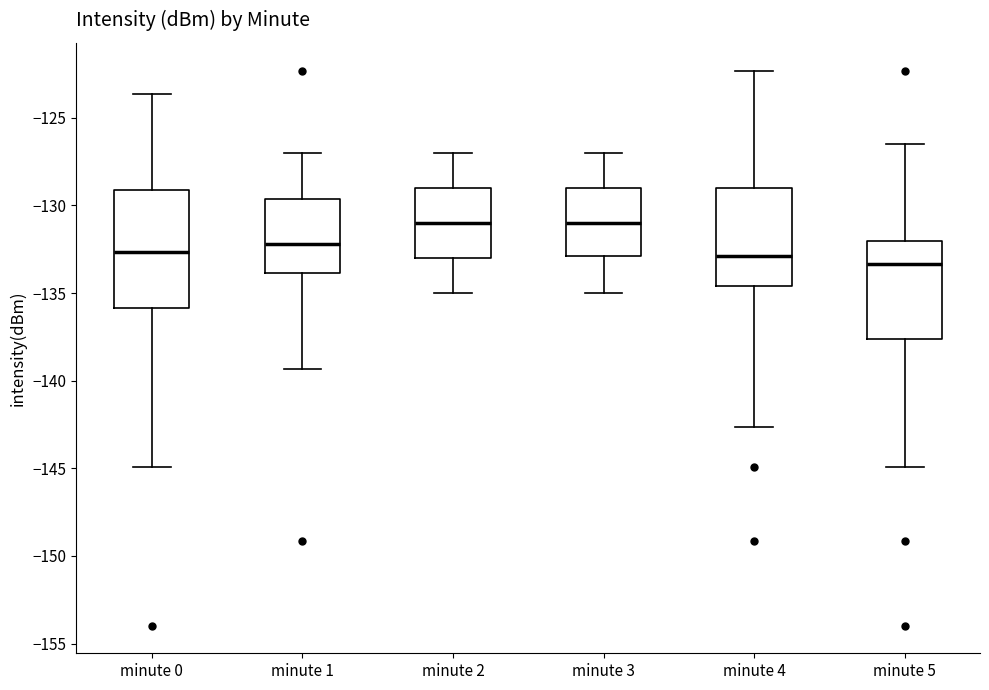

Reading left to right, read every box against the y-axis: the position of its median line, the range the box covers, and the ends of its whiskers. The values are not printed on the chart, so give them approximately, as read against the axis.

minute 0: median -132.5, box -136.0 to -129.0, whiskers -145.0 to -123.5
minute 1: median -132.0, box -134.0 to -129.5, whiskers -139.5 to -127.0
minute 2: median -131.0, box -133.0 to -129.0, whiskers -135.0 to -127.0
minute 3: median -131.0, box -133.0 to -129.0, whiskers -135.0 to -127.0
minute 4: median -133.0, box -134.5 to -129.0, whiskers -142.5 to -122.5
minute 5: median -133.5, box -137.5 to -132.0, whiskers -145.0 to -126.5